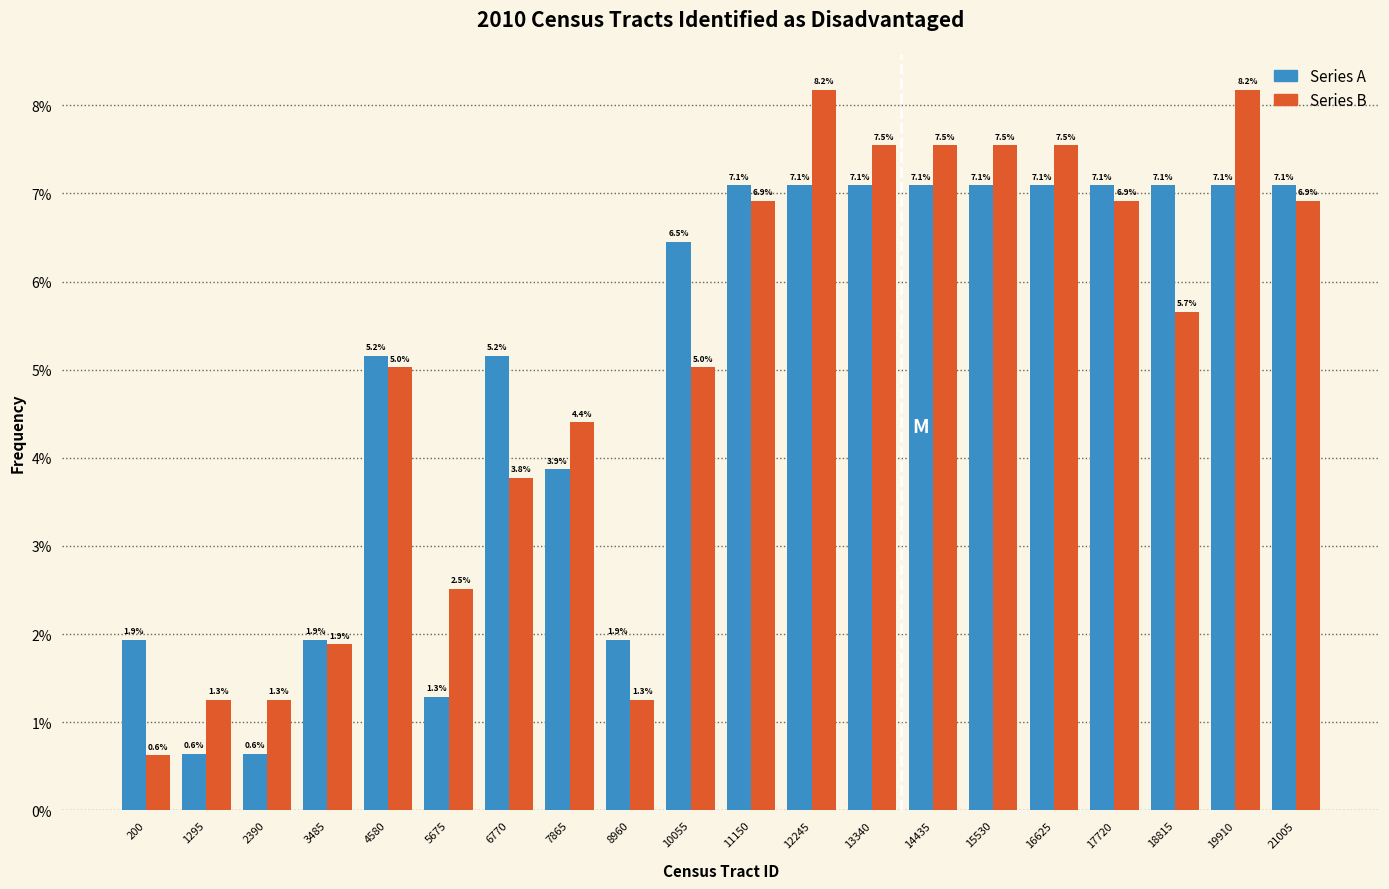

Reading left to right, transcribe all the data shown in this chart.

Series A: 1.9	0.6	0.6	1.9	5.2	1.3	5.2	3.9	1.9	6.5	7.1	7.1	7.1	7.1	7.1	7.1	7.1	7.1	7.1	7.1
Series B: 0.6	1.3	1.3	1.9	5.0	2.5	3.8	4.4	1.3	5.0	6.9	8.2	7.5	7.5	7.5	7.5	6.9	5.7	8.2	6.9